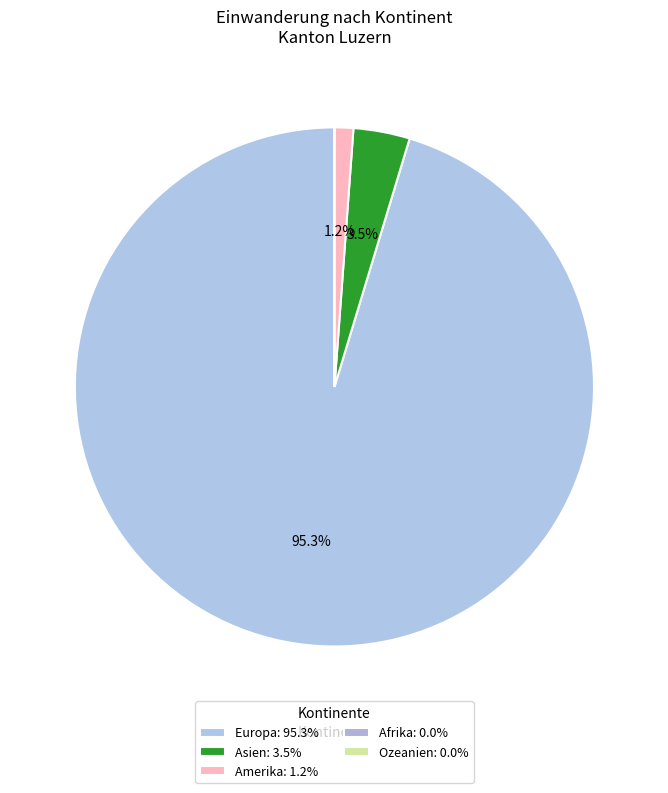

Do Europa and Ozeanien together represent more than half of the pie?

Yes